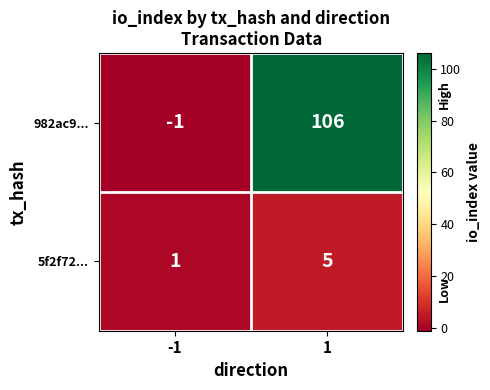

Which series has the largest total across all categories?

982ac9...